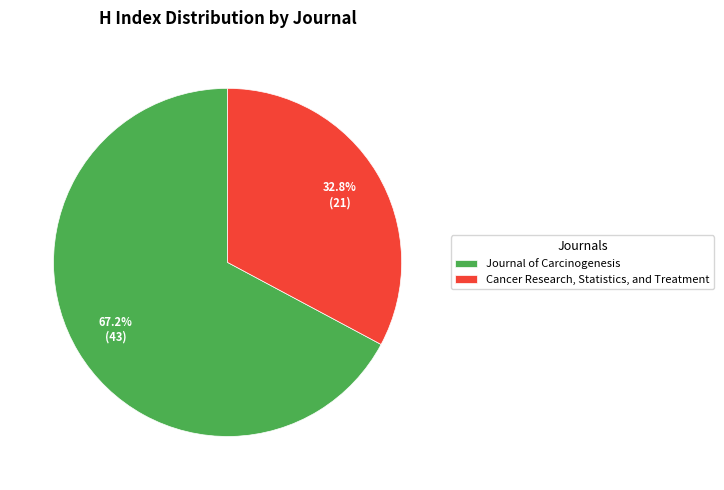

Which slice is the smallest?

Cancer Research, Statistics, and Treatment